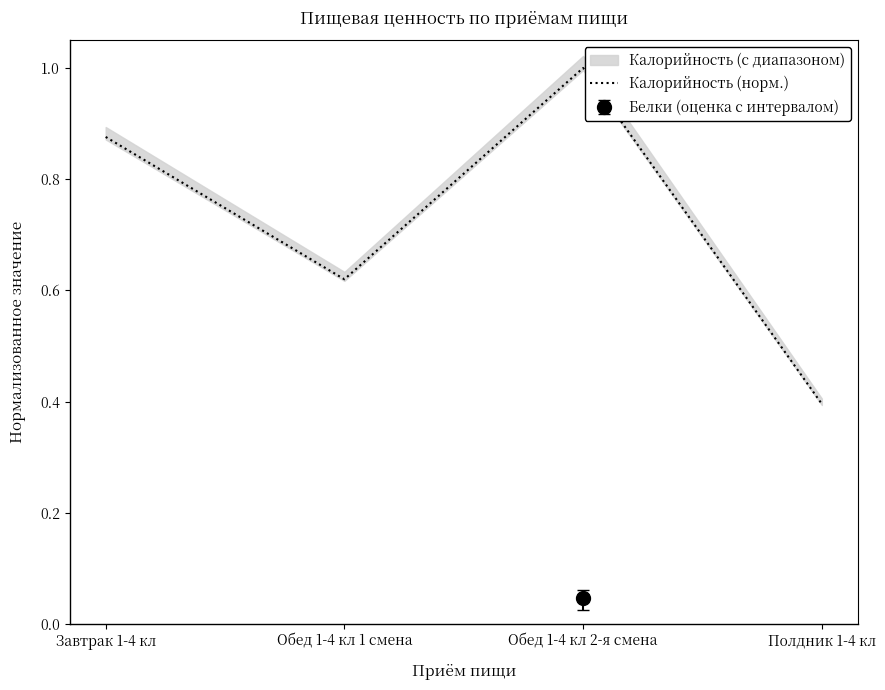

How many points are lower than both their immediate neighbors (excluding endpoints)?

1